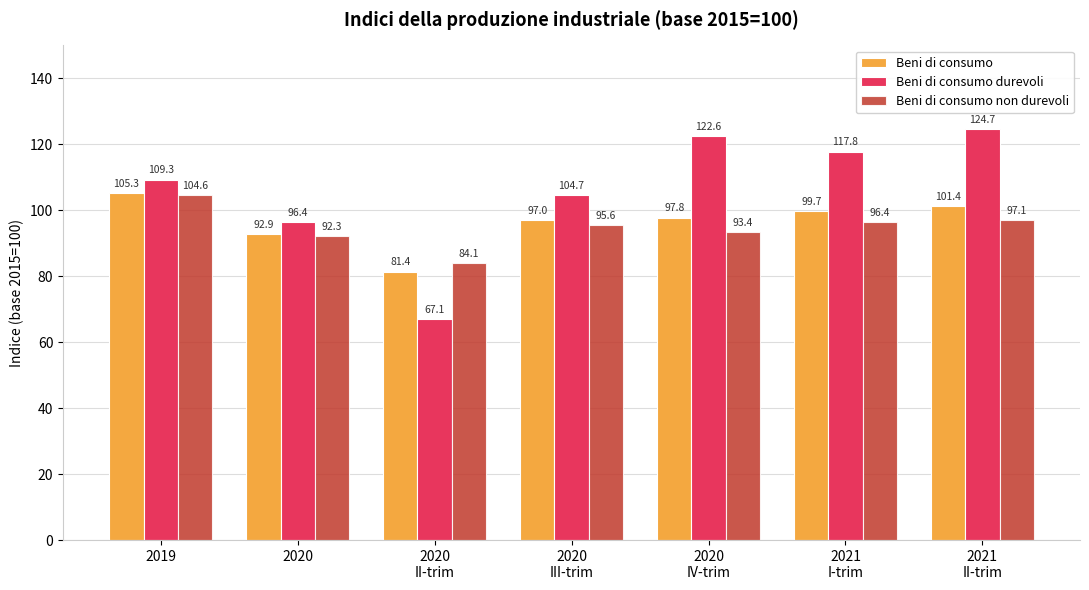

What is the total value across all series at 2021
I-trim?

313.9